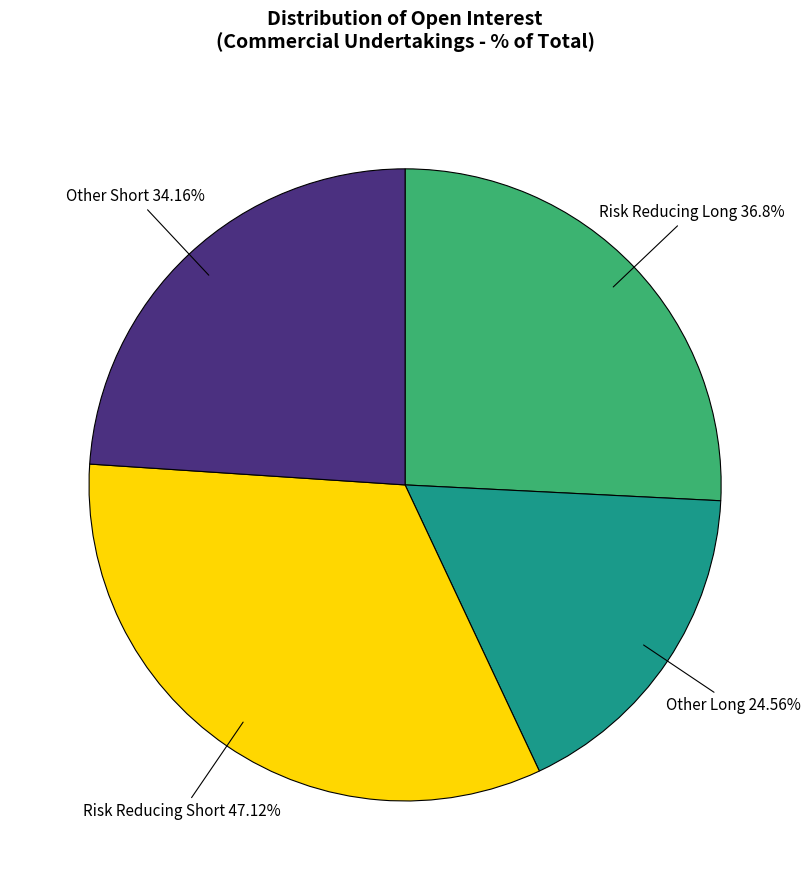

Which slice is the smallest?

Other Long (24.56%)